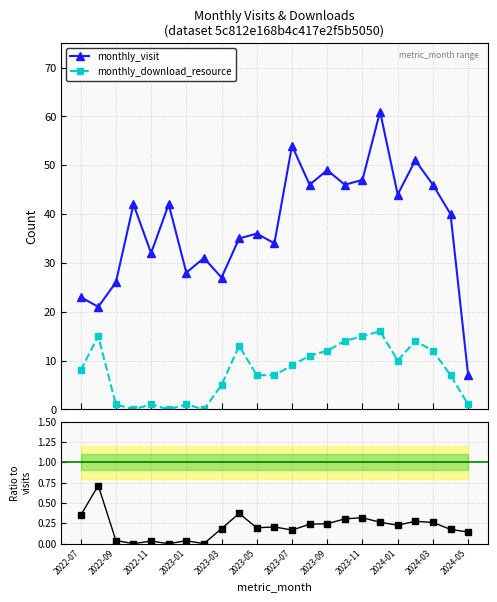

In monthly_visit, how many points are higher than both neighbors (excluding endpoints)?

8